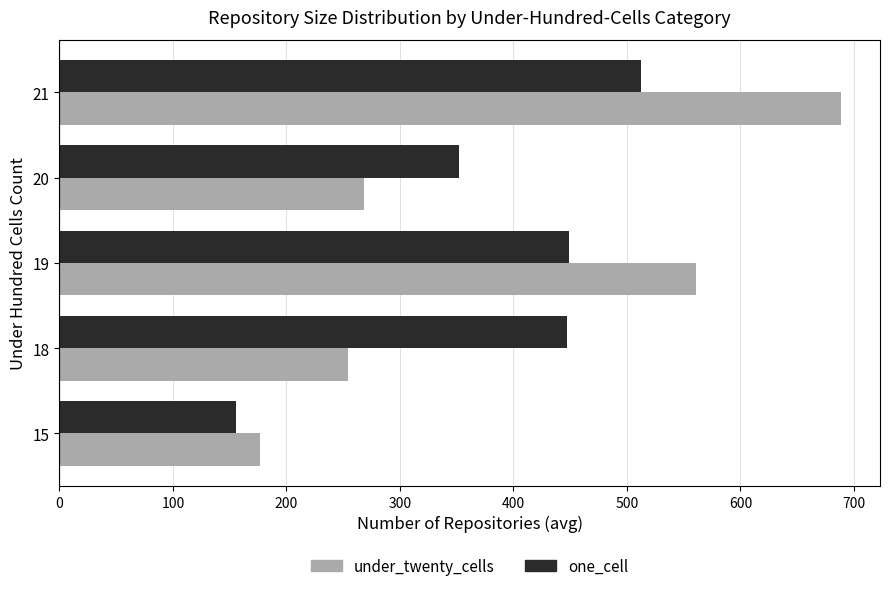

Which series has the widest spread of values?

under_twenty_cells